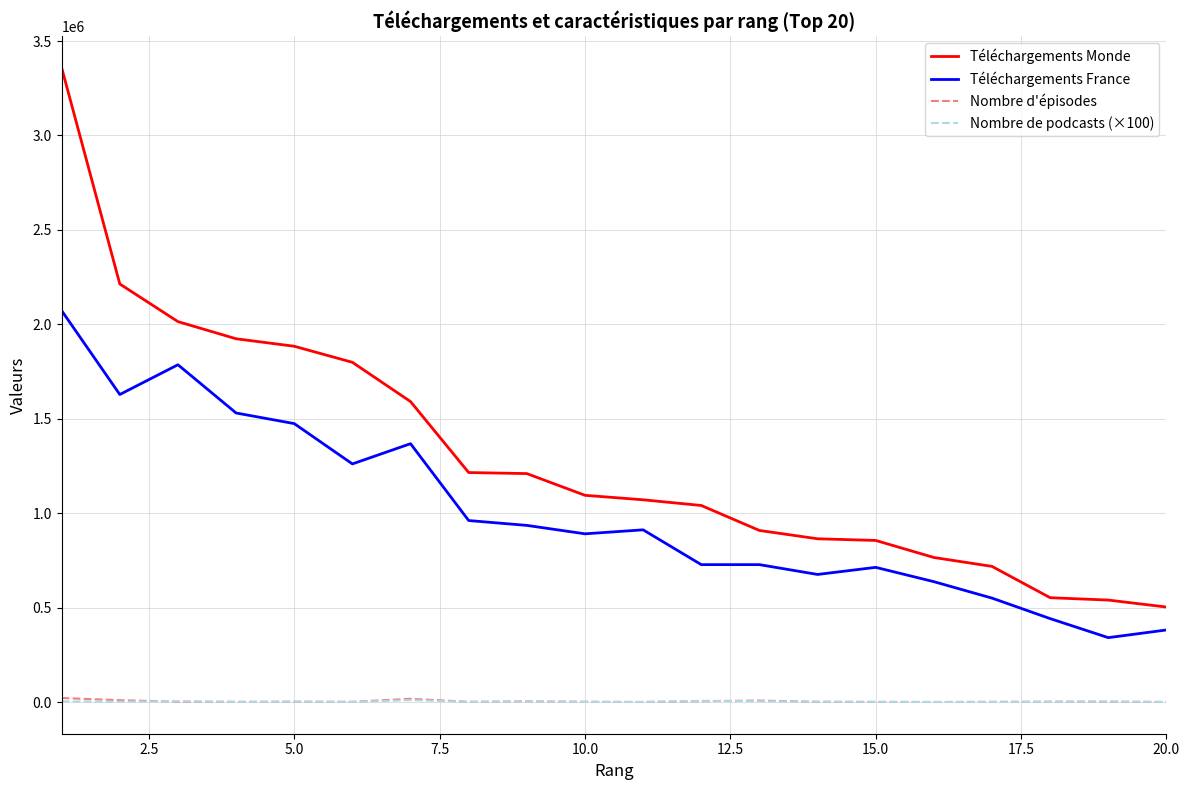

Which series has the largest total across all categories?

Téléchargements Monde